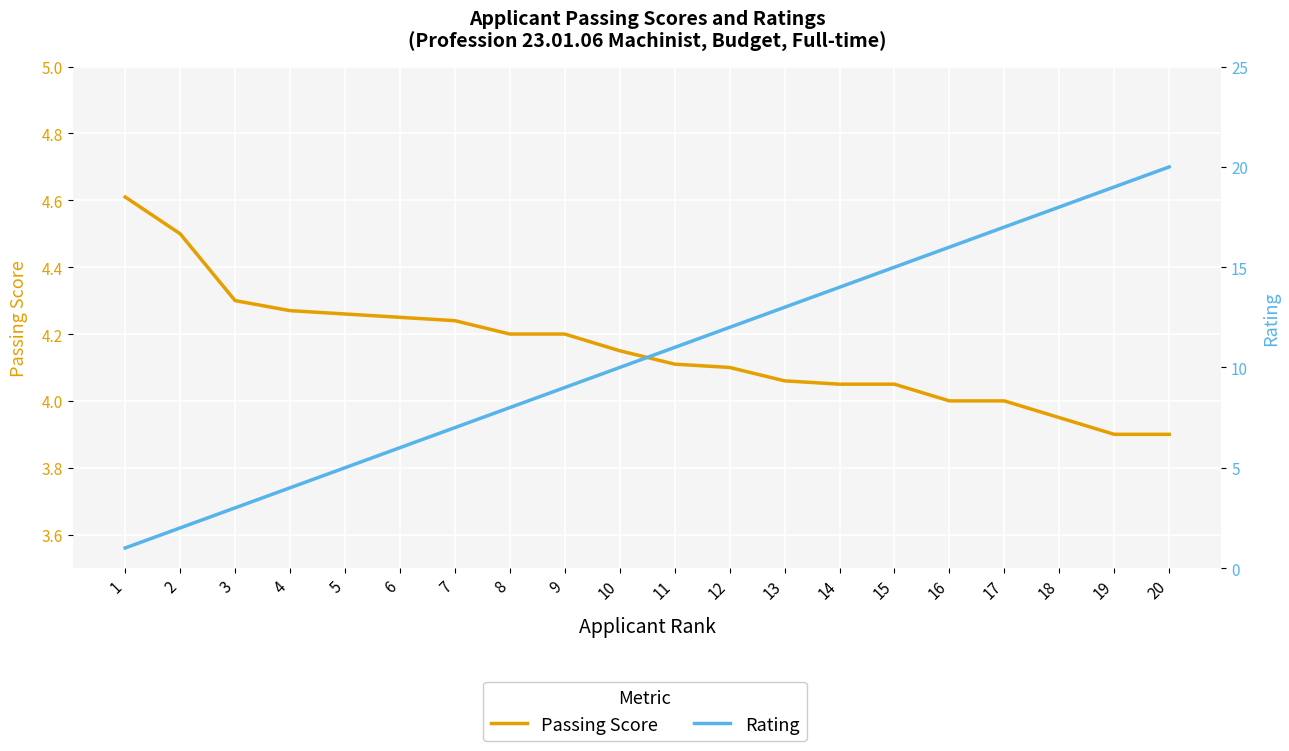

Which has a higher value, 15 or 8?

8